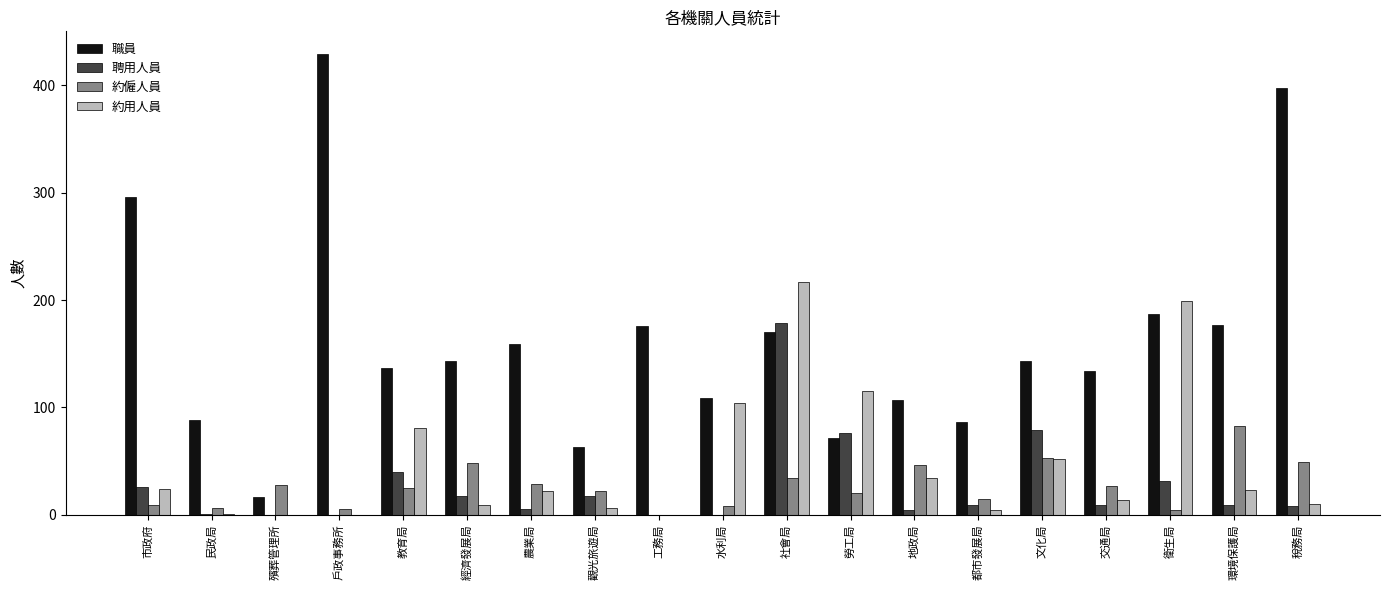

At which category is the sum across all series the highest?

社會局